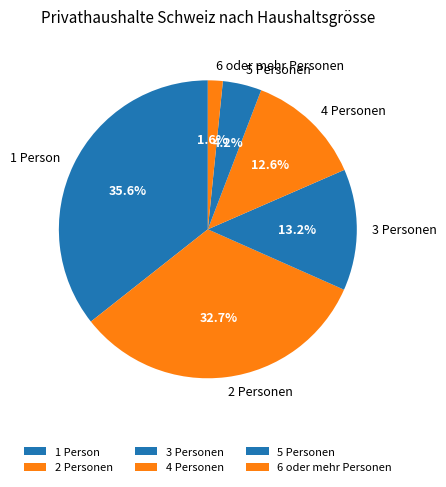

To the nearest percent, what is the difference between the 1 Person and 4 Personen slice percentages?

23%